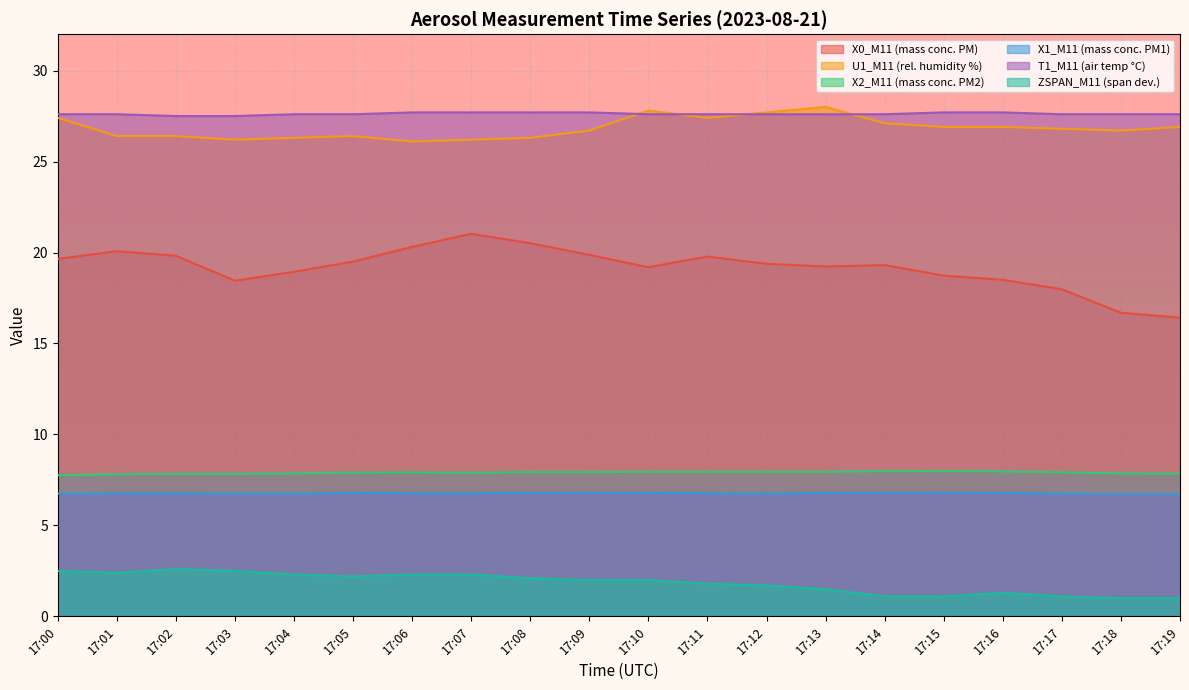

How many lines are shown in the chart?

6